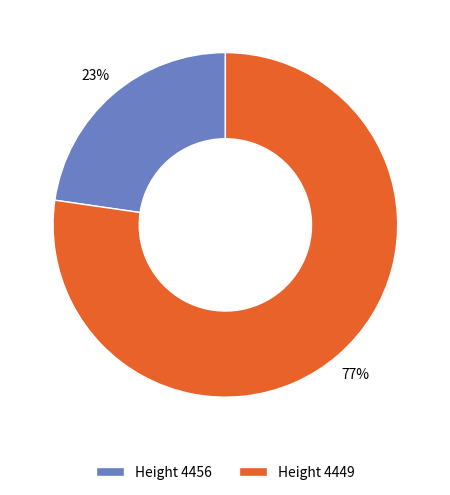

To the nearest percent, what portion does Height 4449 represent?

77%